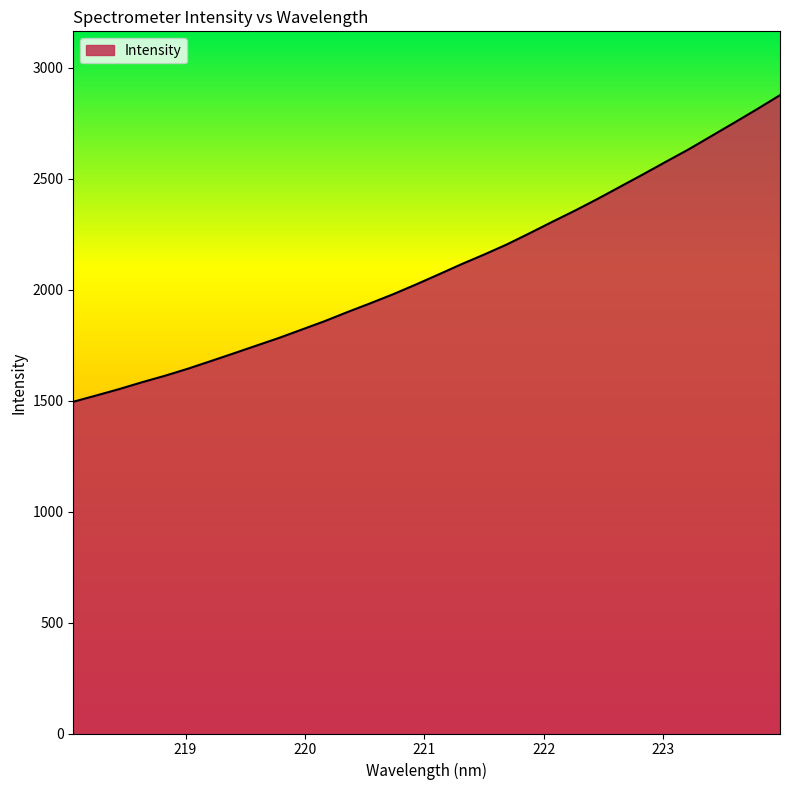

Does the chart have visible grid lines?

No